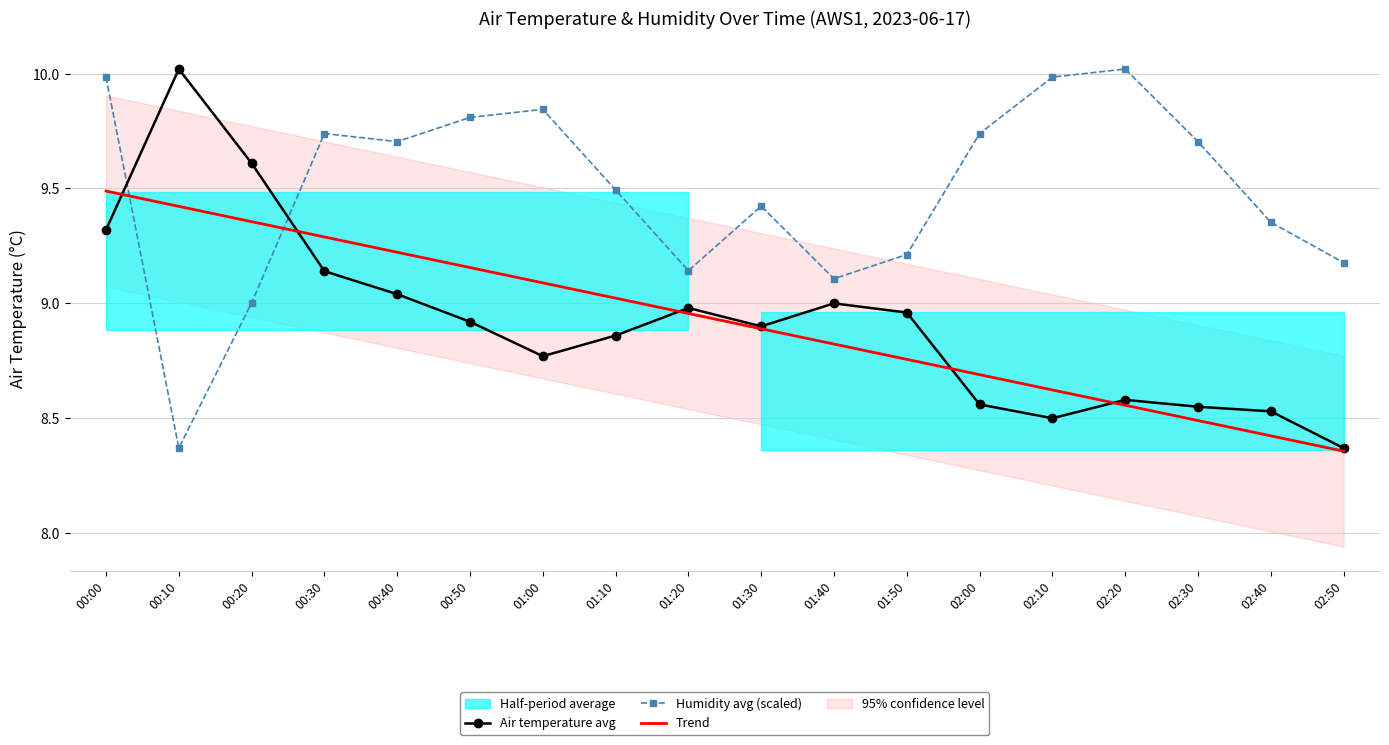

At which category is the sum across all series the highest?

00:00